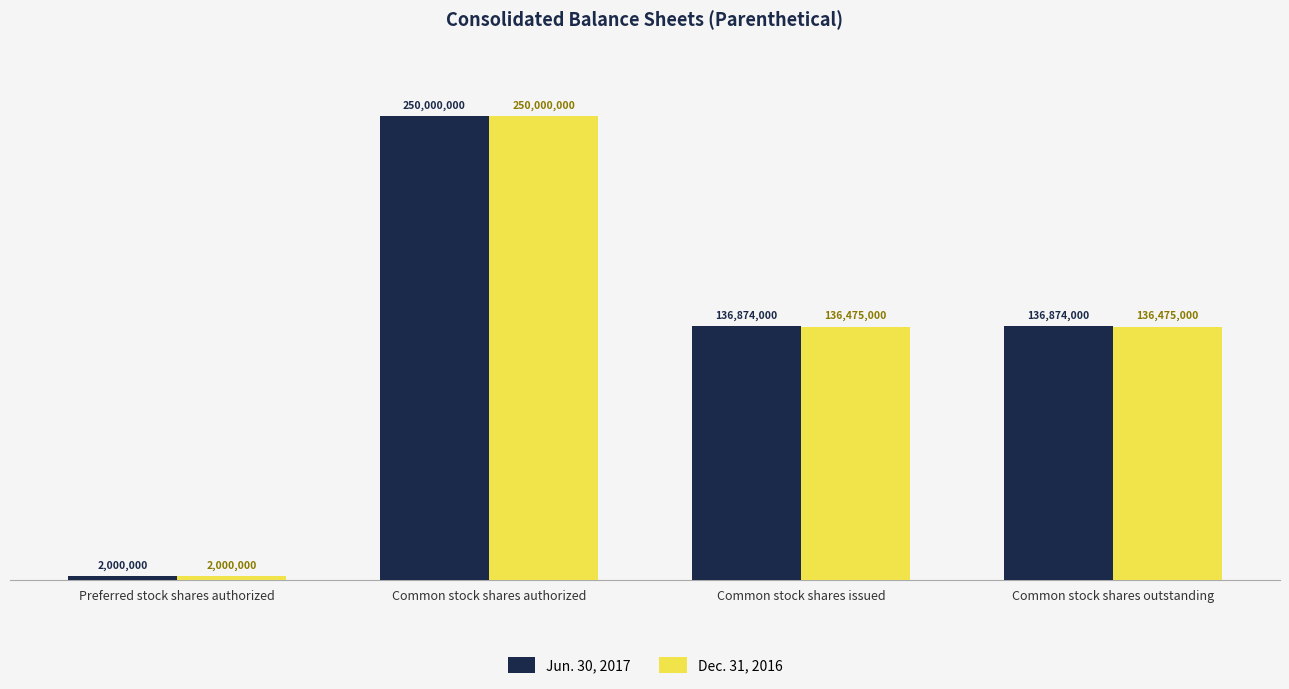

Between Common stock shares issued and Common stock shares outstanding, which series saw the biggest shift?

Jun. 30, 2017